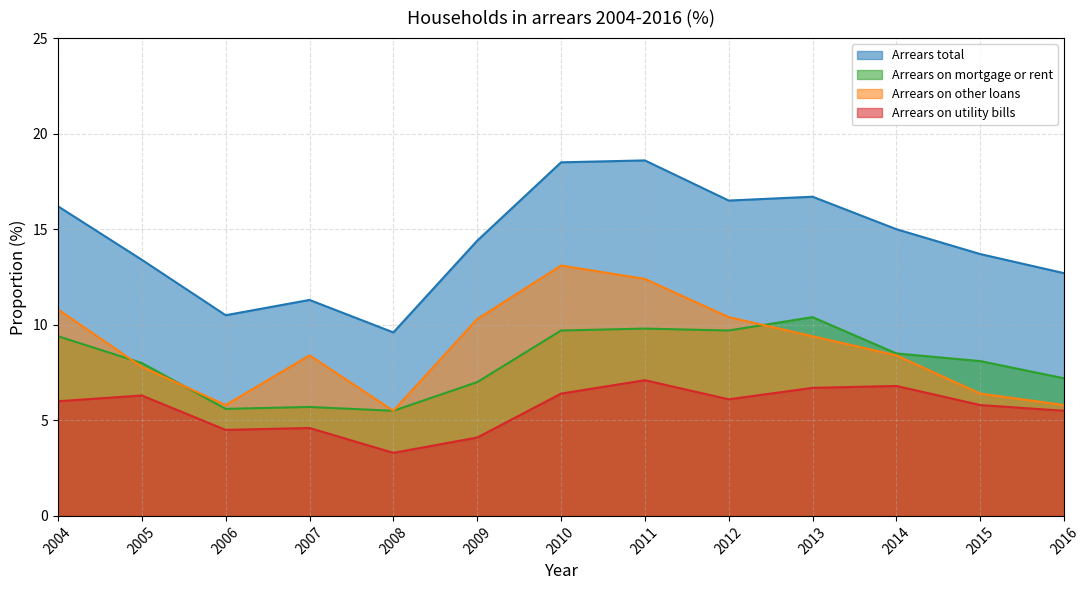

Is it true that Arrears on other loans equals 5.5 at 2008?

True